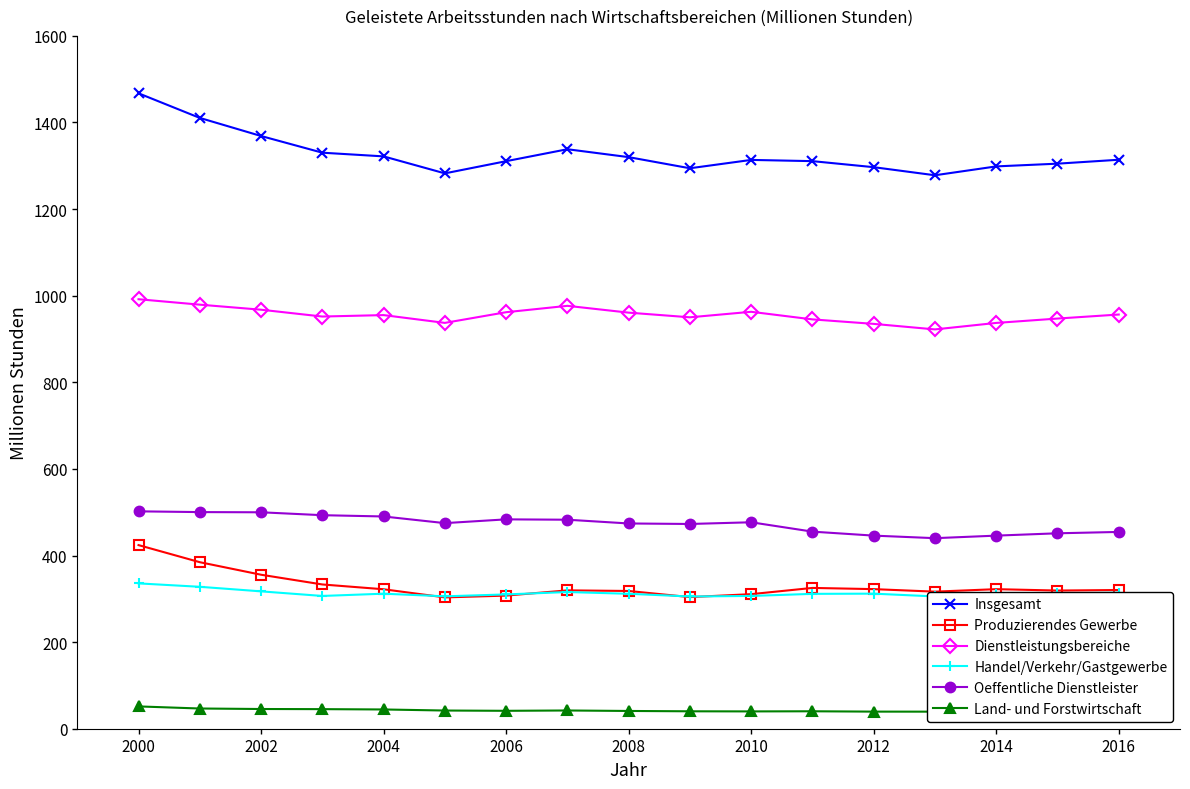

The Handel/Verkehr/Gastgewerbe series shows 306.6 at 2010. True or false?

True